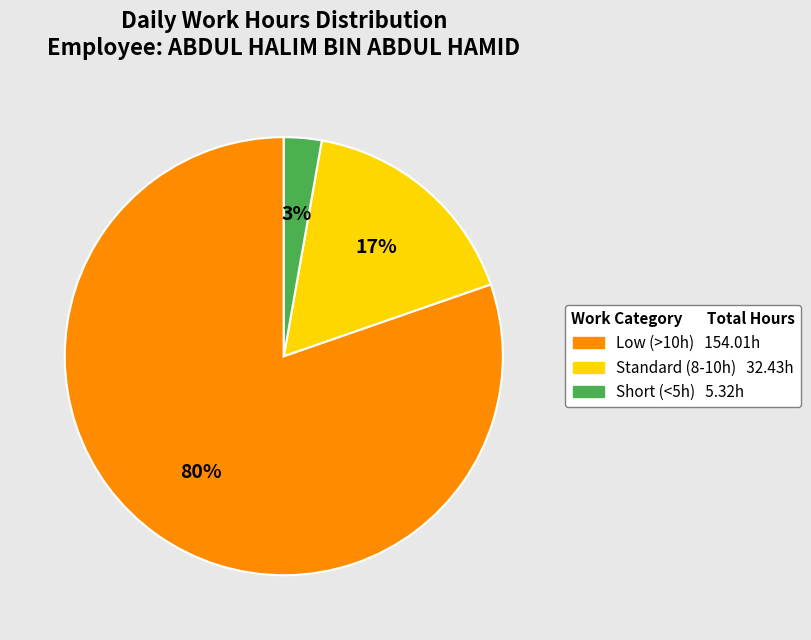

Is there a majority slice in this chart?

Yes